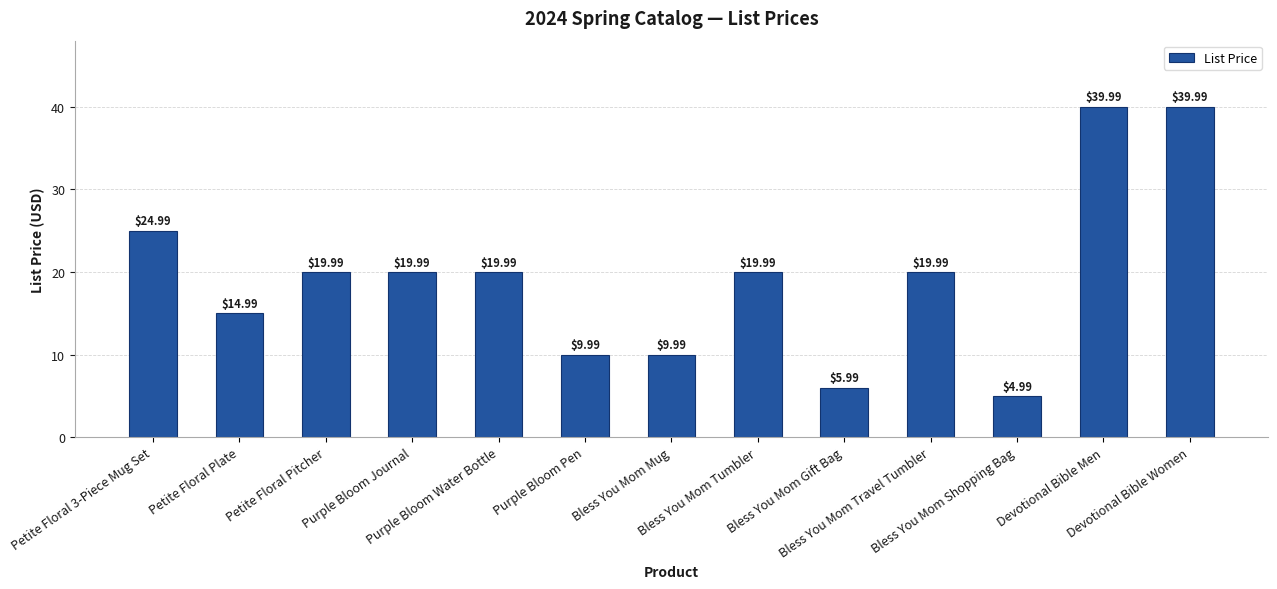

What is the sum of all values?

250.9